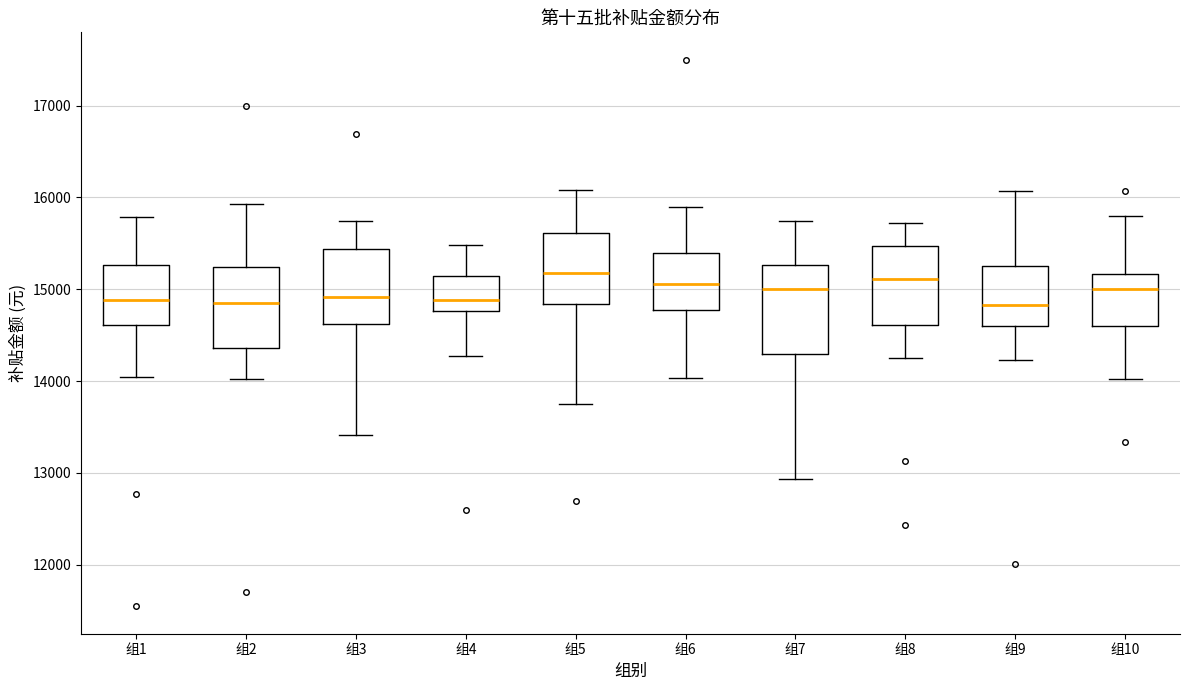

Reading left to right, transcribe this box plot: for each box, give where its median line is, the range the box spans, and where its two whiskers end, as read against the y-axis. The values are not printed on the chart, so give them approximately, as read against the axis.

组1: median 14900, box 14600 to 15300, whiskers 14000 to 15800
组2: median 14800, box 14400 to 15200, whiskers 14000 to 15900
组3: median 14900, box 14600 to 15400, whiskers 13400 to 15700
组4: median 14900, box 14800 to 15100, whiskers 14300 to 15500
组5: median 15200, box 14800 to 15600, whiskers 13800 to 16100
组6: median 15100, box 14800 to 15400, whiskers 14000 to 15900
组7: median 15000, box 14300 to 15300, whiskers 12900 to 15700
组8: median 15100, box 14600 to 15500, whiskers 14200 to 15700
组9: median 14800, box 14600 to 15300, whiskers 14200 to 16100
组10: median 15000, box 14600 to 15200, whiskers 14000 to 15800